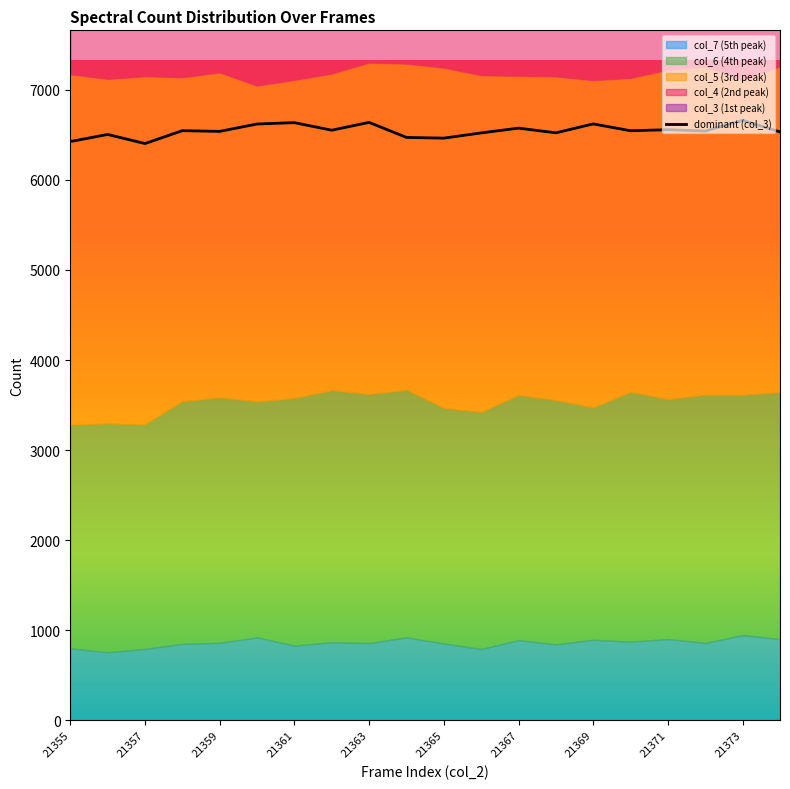

The value of dominant (col_3) at 21367 is 6575. True or false?

True